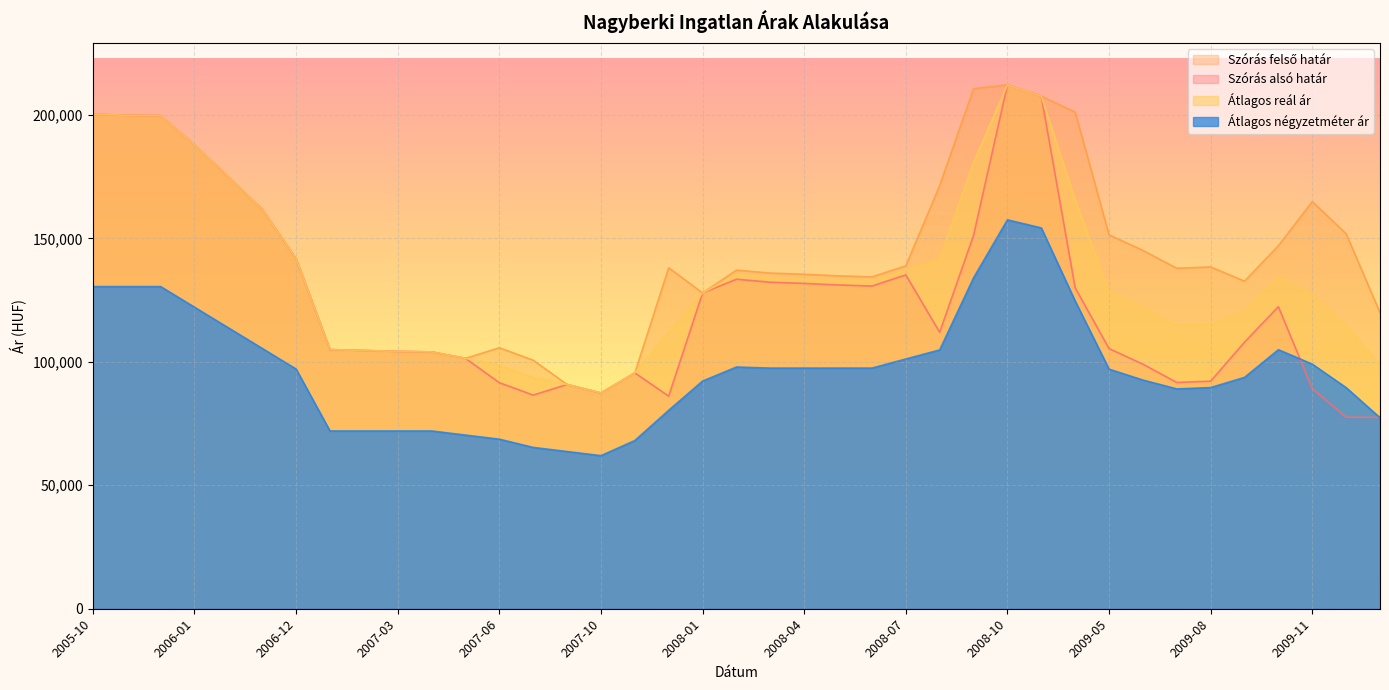

How many data points does each series have?

39